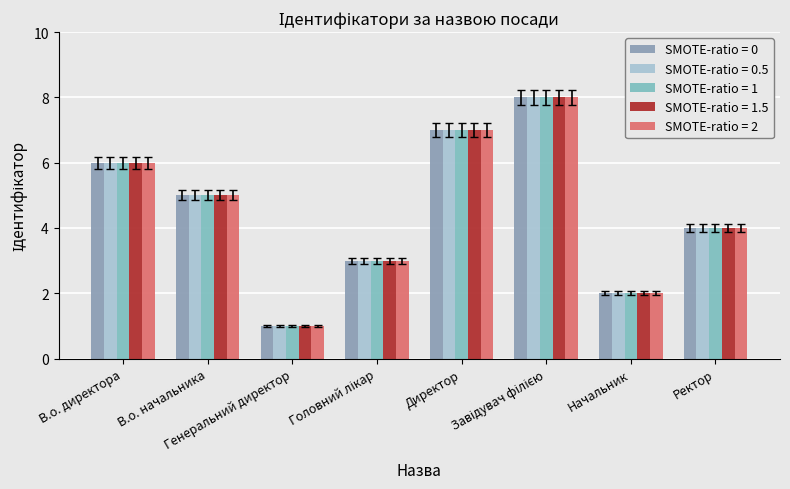

What are all the series names shown in the legend?

SMOTE-ratio = 0, SMOTE-ratio = 0.5, SMOTE-ratio = 1, SMOTE-ratio = 1.5, SMOTE-ratio = 2